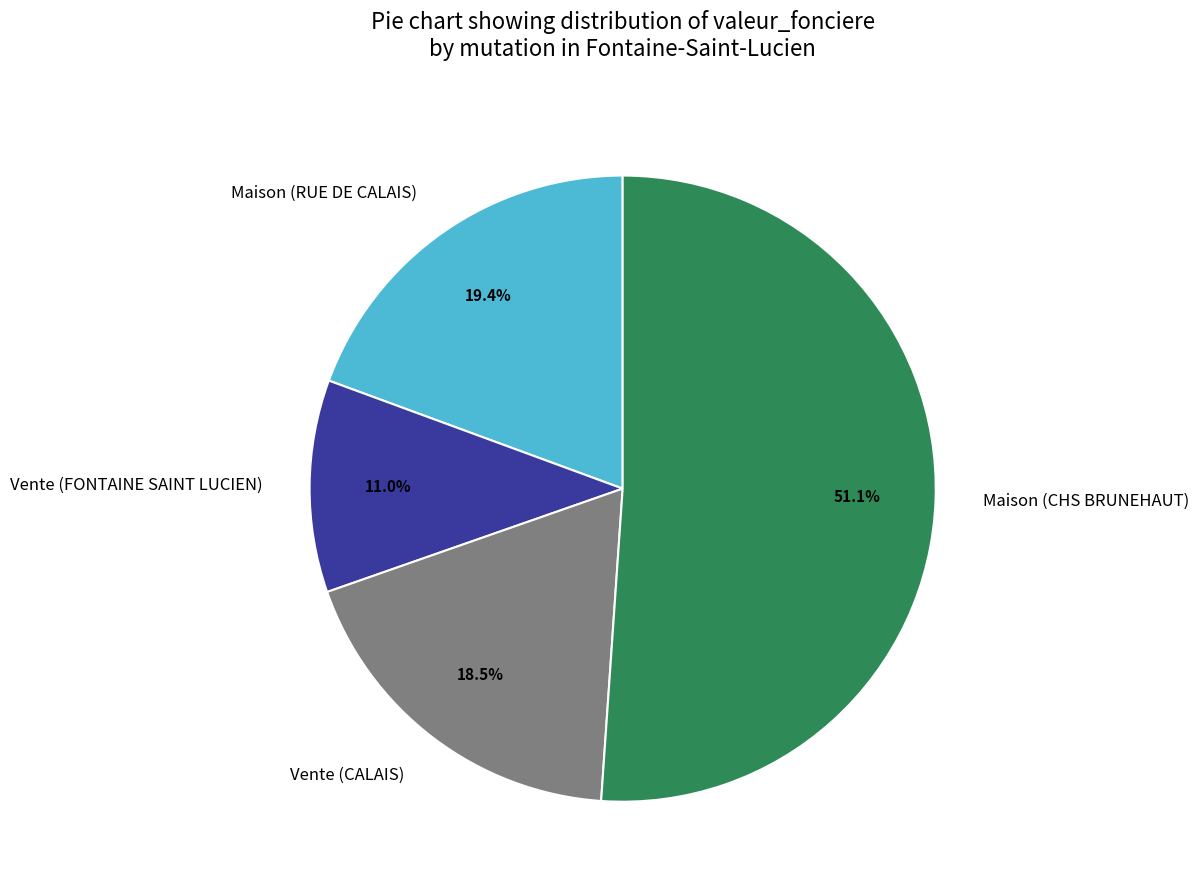

Is there a majority slice in this chart?

Yes